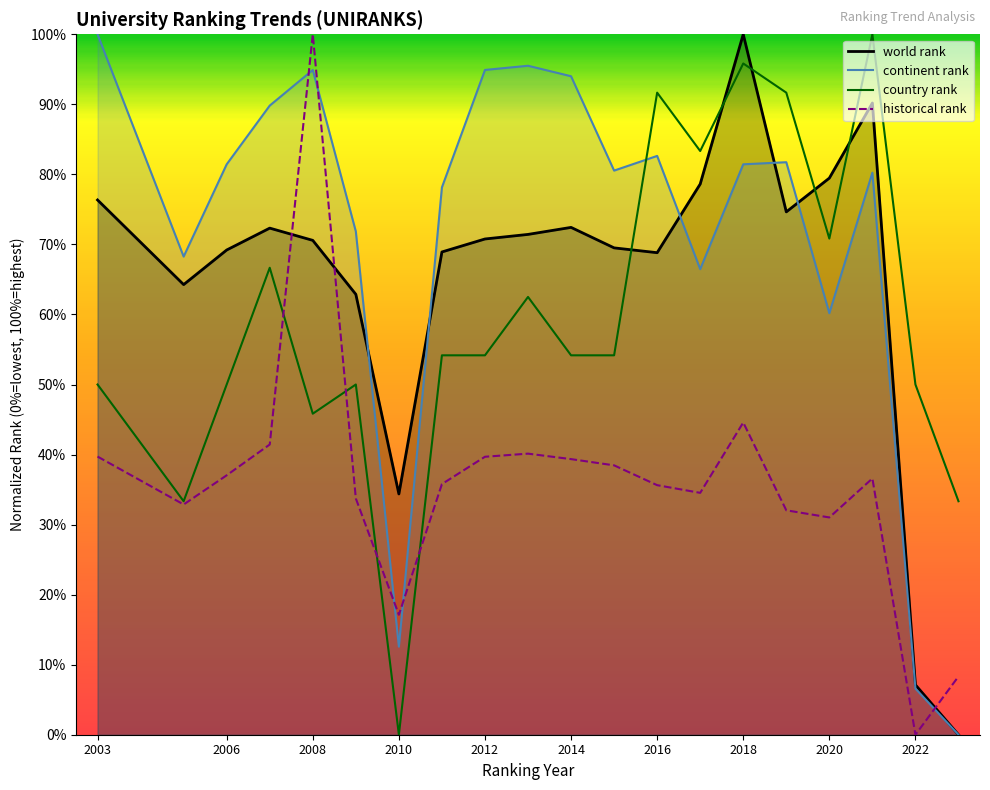

The value of continent rank at 2008 is 166.6. True or false?

False